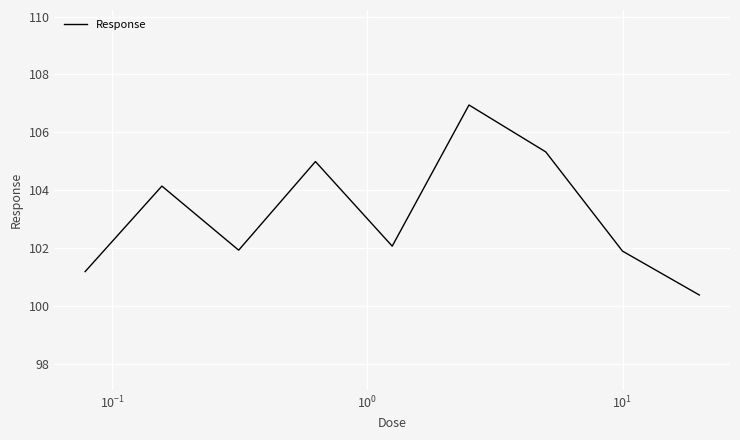

Reading left to right, transcribe all the data shown in this chart.

101.2	104.1	101.9	105.0	102.1	106.9	105.3	101.9	100.4